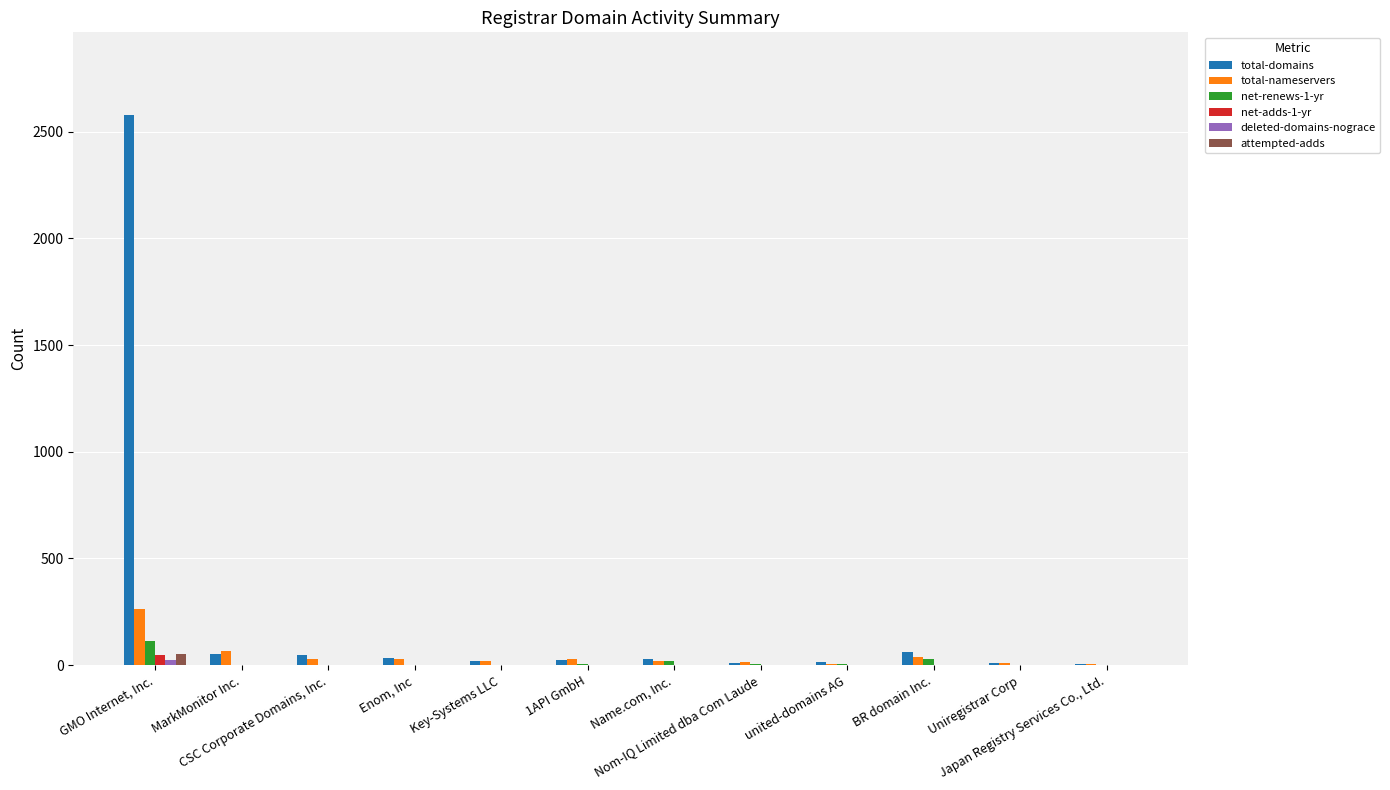

What is the lowest value of the total-nameservers series?

4